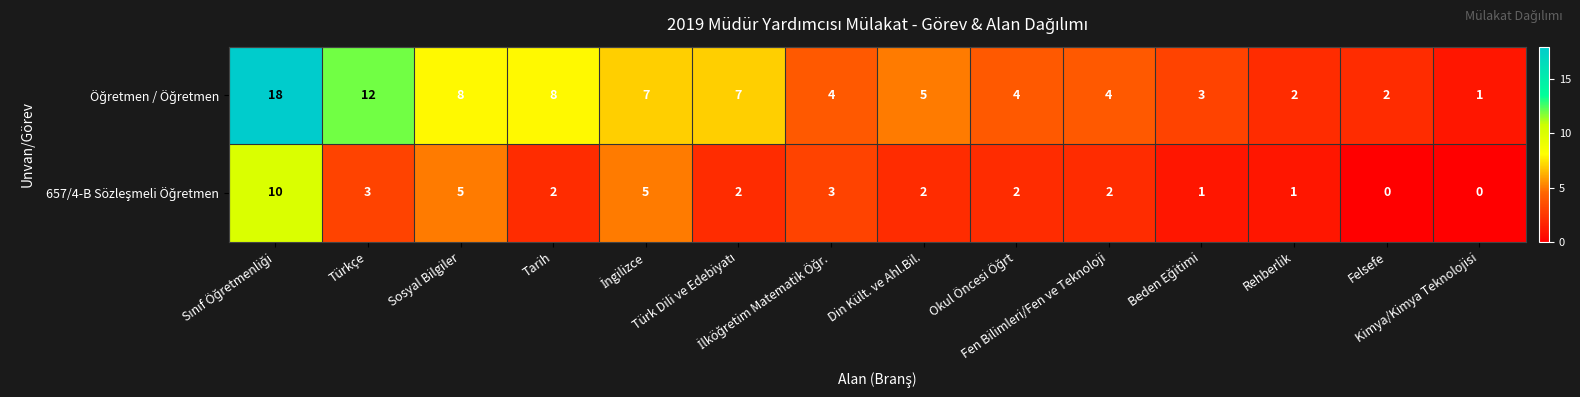

What is the greatest value displayed?

18